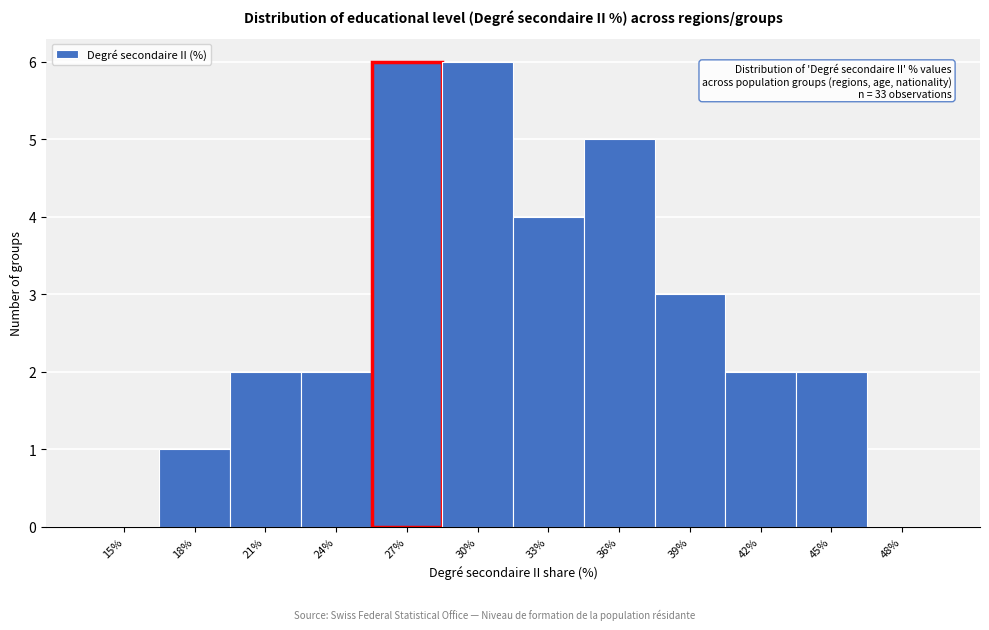

Reading left to right, transcribe all the data shown in this chart.

15%=0	18%=1	21%=2	24%=2	27%=6	30%=6	33%=4	36%=5	39%=3	42%=2	45%=2	48%=0